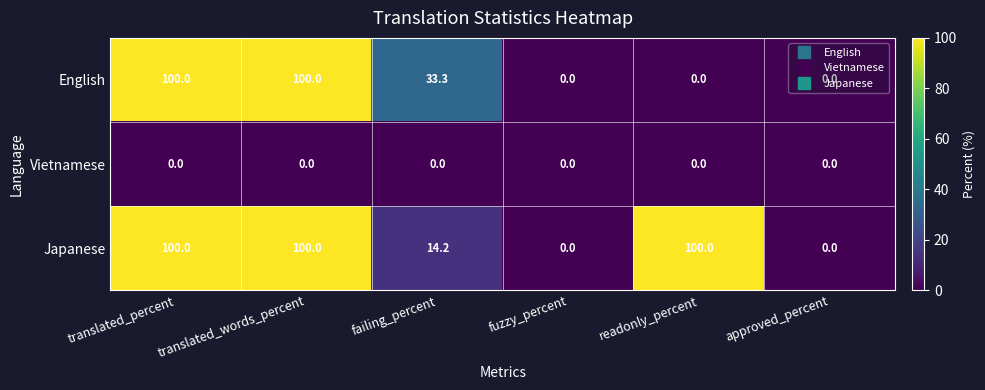

Between failing_percent and readonly_percent, which series saw the biggest shift?

Japanese